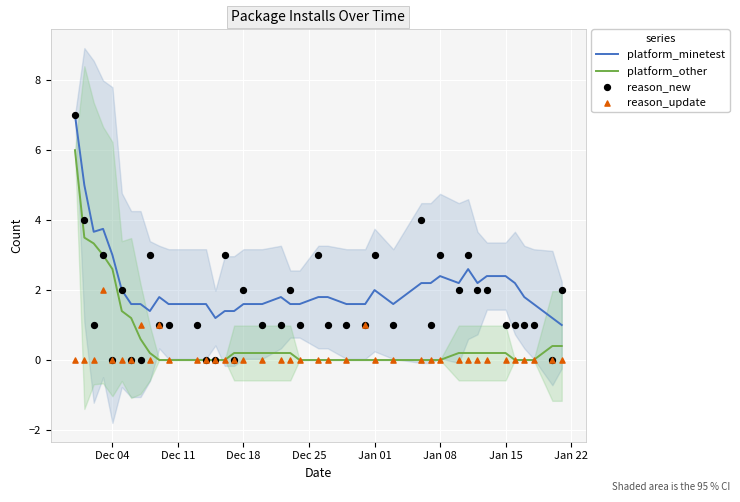

Which series contains the highest Y value?

platform_minetest